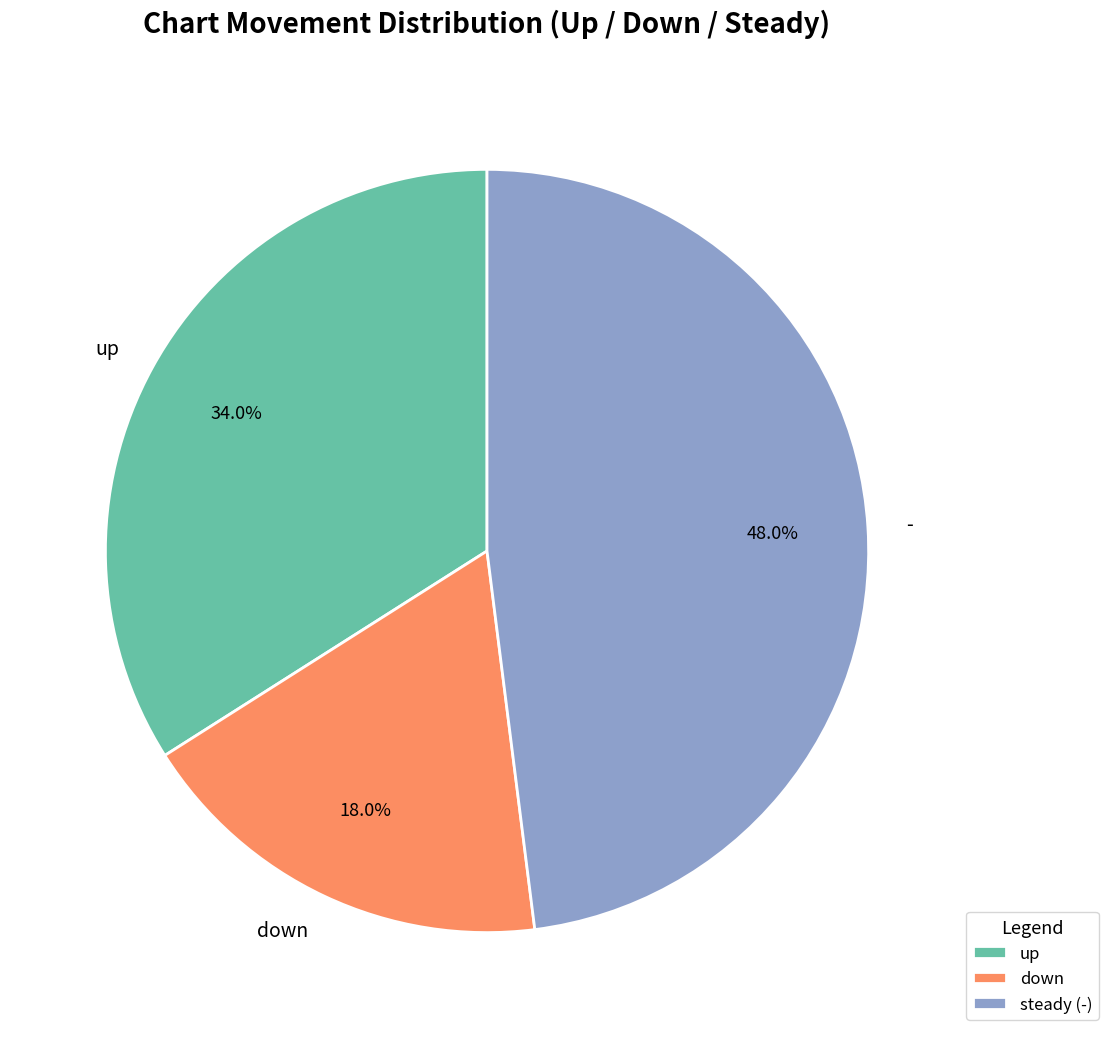

Which category has the smallest portion of the pie?

down